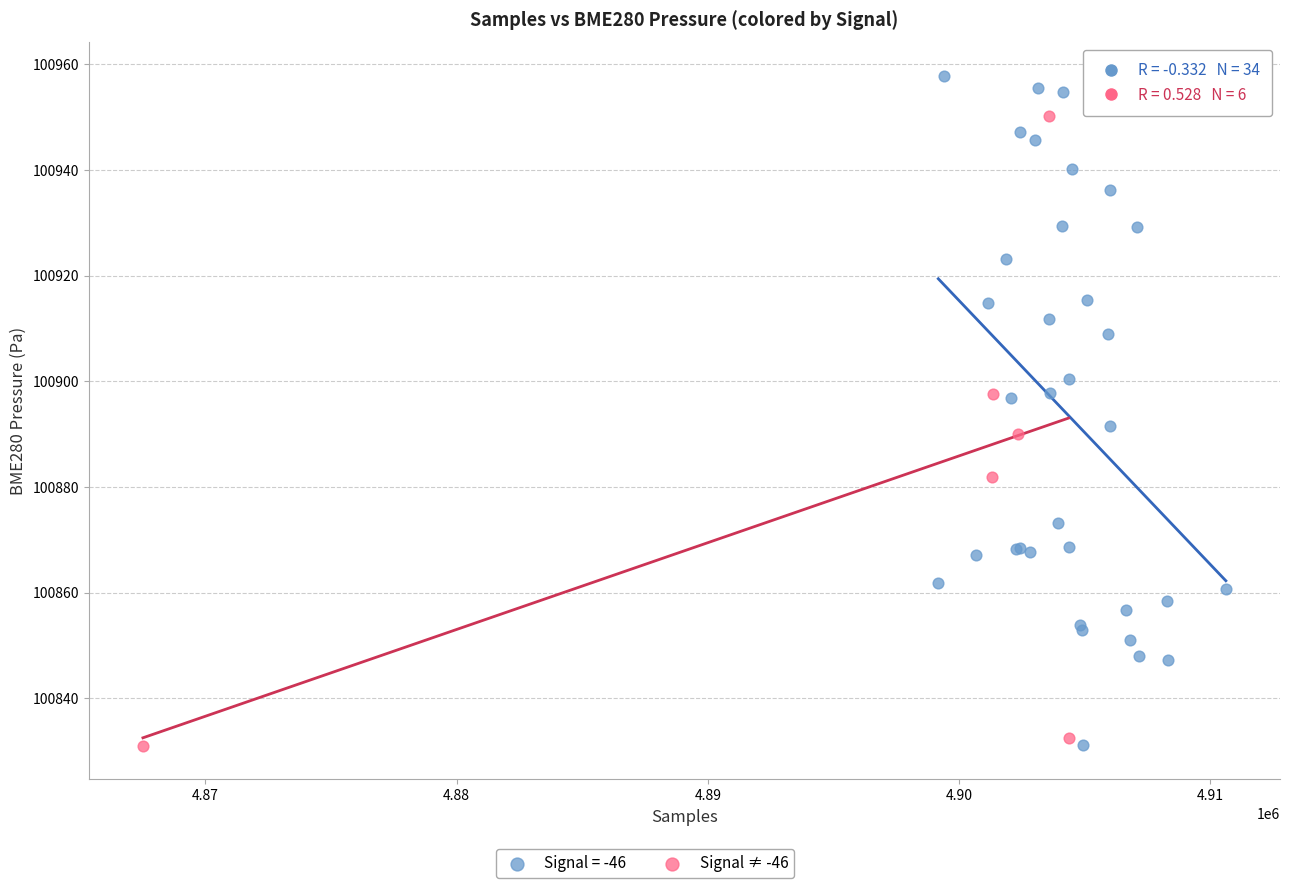

Which series has the widest spread of Y values?

Signal = -46